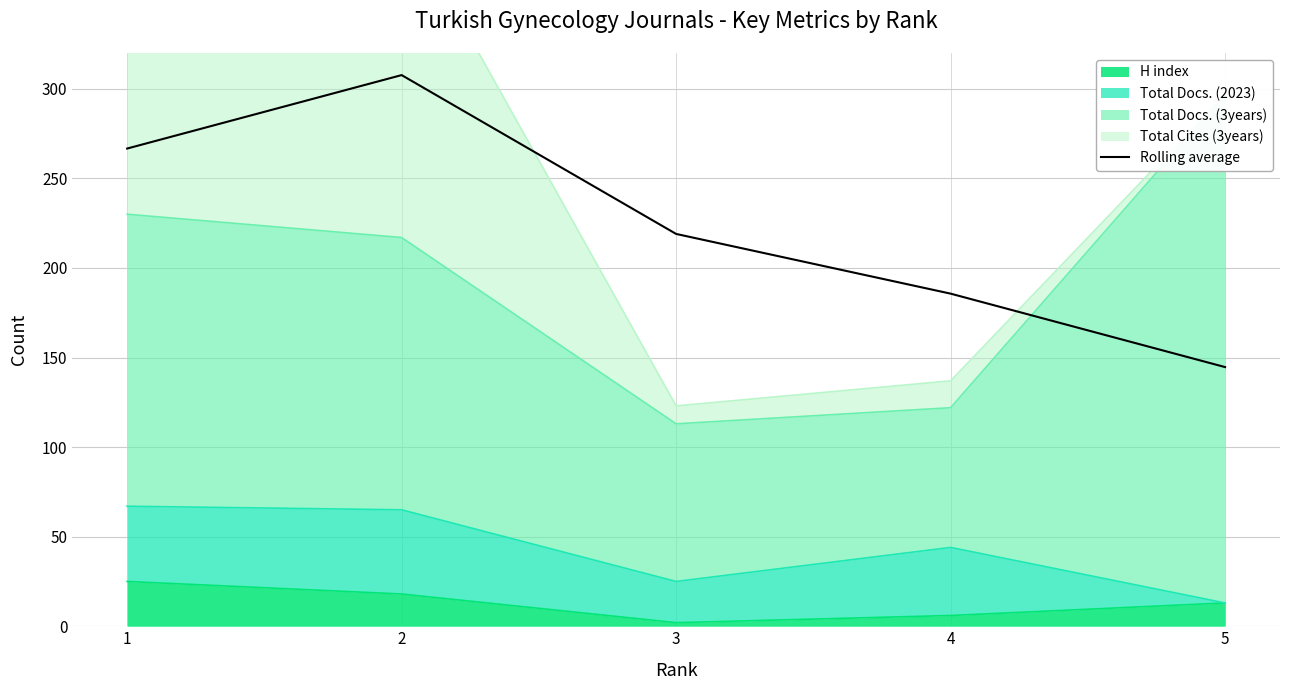

True or false: the data shows 291.4 at 4.

False